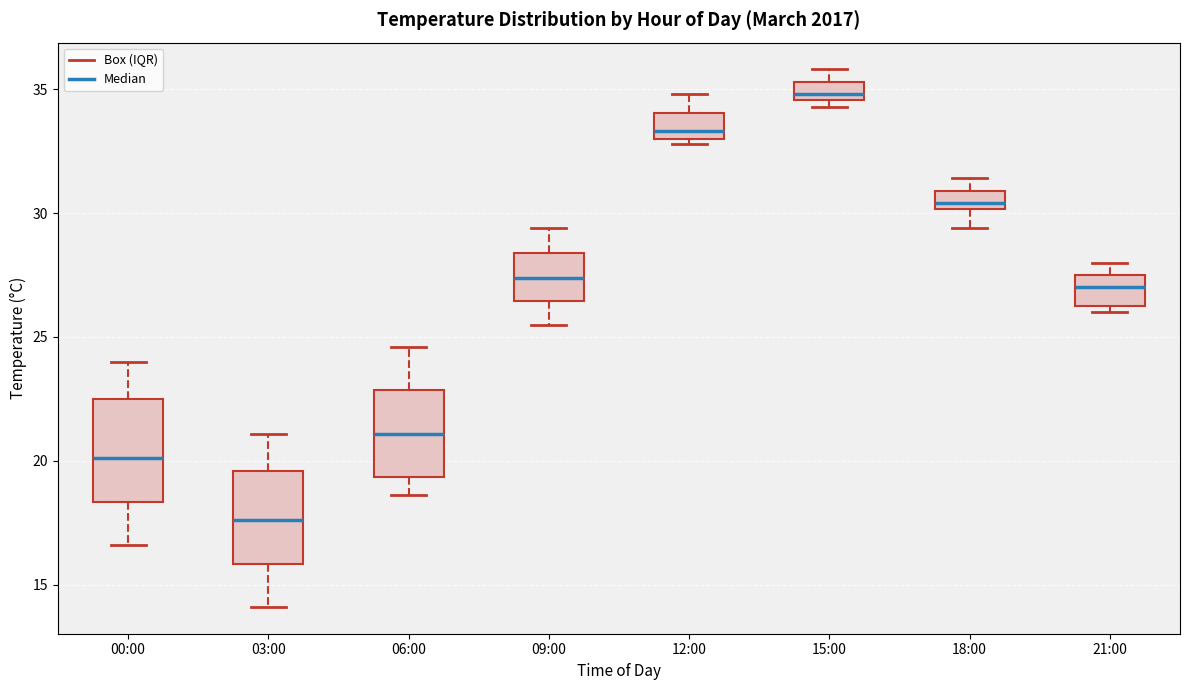

Reading left to right, transcribe this box plot: for each box, give where its median line is, the range the box spans, and where its two whiskers end, as read against the y-axis. The values are not printed on the chart, so give them approximately, as read against the axis.

00:00: median 20.0, box 18.5 to 22.5, whiskers 16.5 to 24.0
03:00: median 17.5, box 16.0 to 19.5, whiskers 14.0 to 21.0
06:00: median 21.0, box 19.5 to 23.0, whiskers 18.5 to 24.5
09:00: median 27.5, box 26.5 to 28.5, whiskers 25.5 to 29.5
12:00: median 33.5, box 33.0 to 34.0, whiskers 33.0 (just below the box's lower edge) to 35.0
15:00: median 35.0, box 34.5 to 35.5, whiskers 34.5 (just below the box's lower edge) to 36.0
18:00: median 30.5, box 30.0 to 31.0, whiskers 29.5 to 31.5
21:00: median 27.0, box 26.5 to 27.5, whiskers 26.0 to 28.0